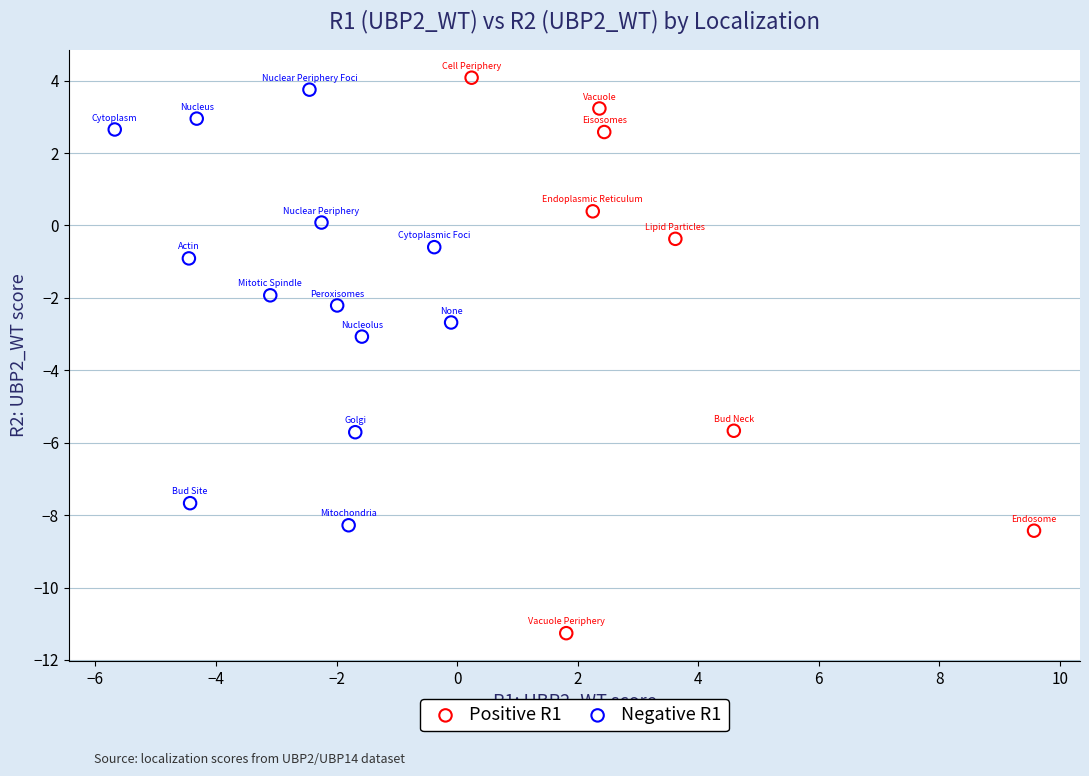

Which series contains the lowest Y value?

Positive R1